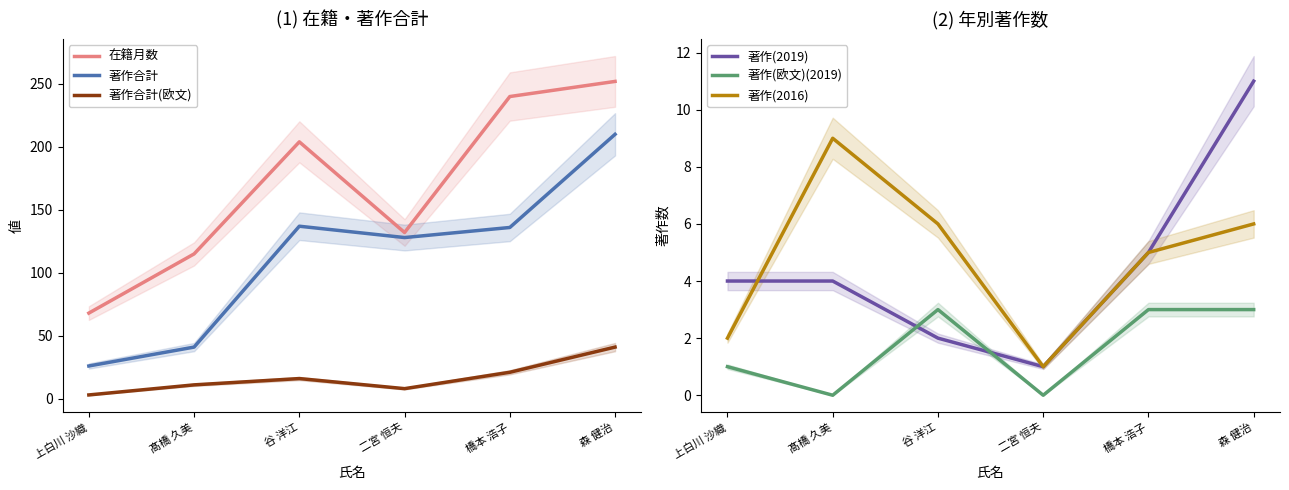

Does the chart display data point markers on the line(s)?

No